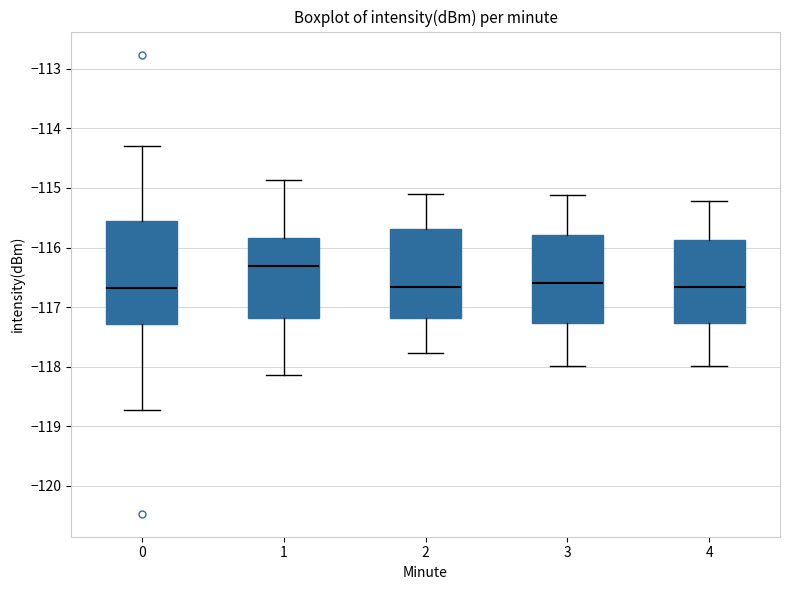

Reading left to right, transcribe this box plot: for each box, give where its median line is, the range the box spans, and where its two whiskers end, as read against the y-axis. The values are not printed on the chart, so give them approximately, as read against the axis.

0: median -116.7, box -117.3 to -115.6, whiskers -118.7 to -114.3
1: median -116.3, box -117.2 to -115.8, whiskers -118.1 to -114.9
2: median -116.7, box -117.2 to -115.7, whiskers -117.8 to -115.1
3: median -116.6, box -117.3 to -115.8, whiskers -118.0 to -115.1
4: median -116.7, box -117.3 to -115.9, whiskers -118.0 to -115.2